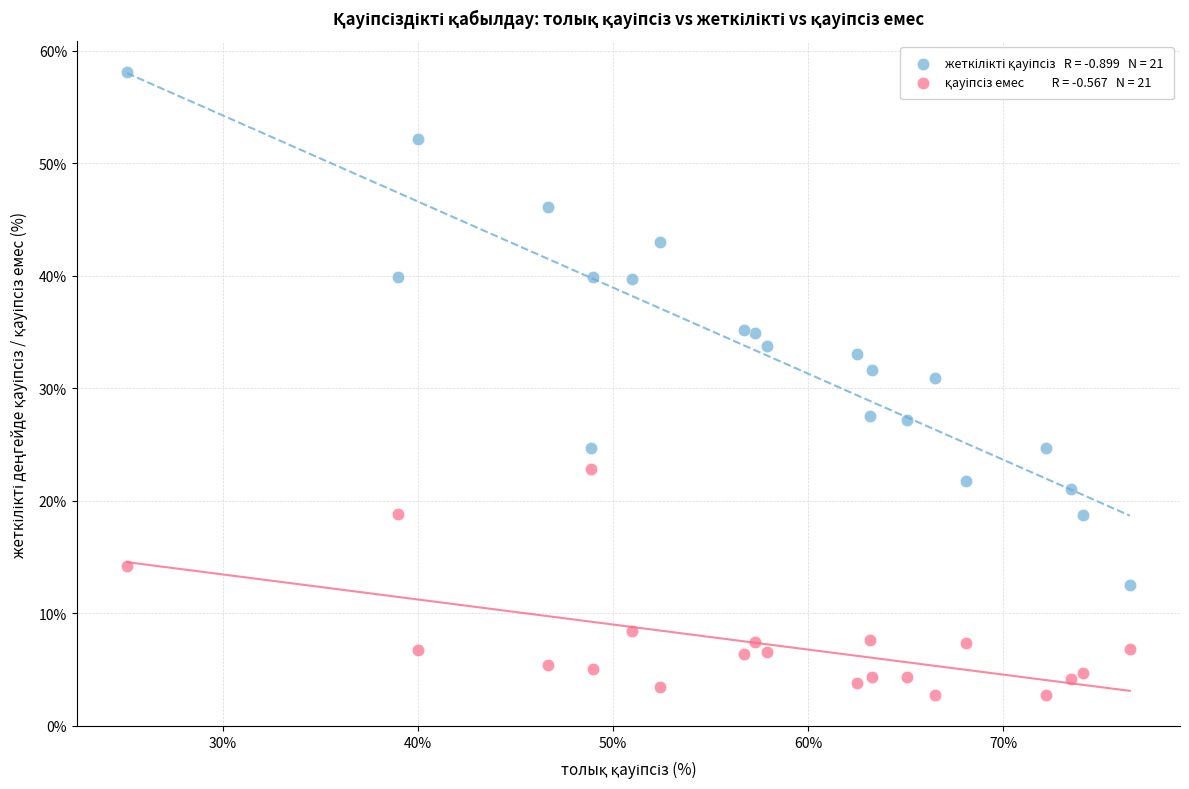

Across all series, what Y value is closest to 30?

30.9